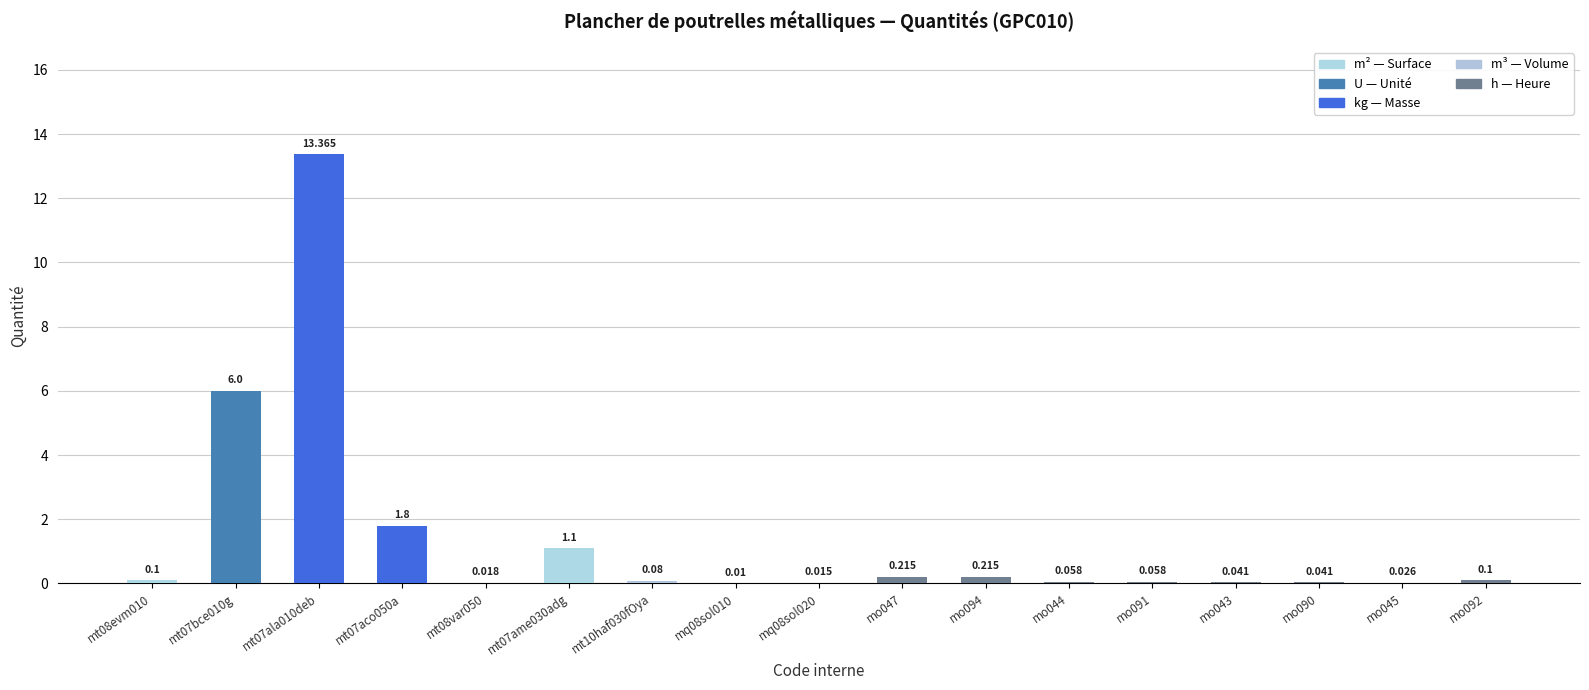

What is the change in value from mt07ame030adg to mo091?

-1.0